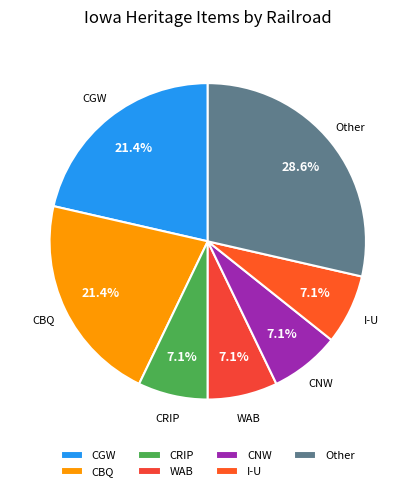

Which slice is the largest?

Other